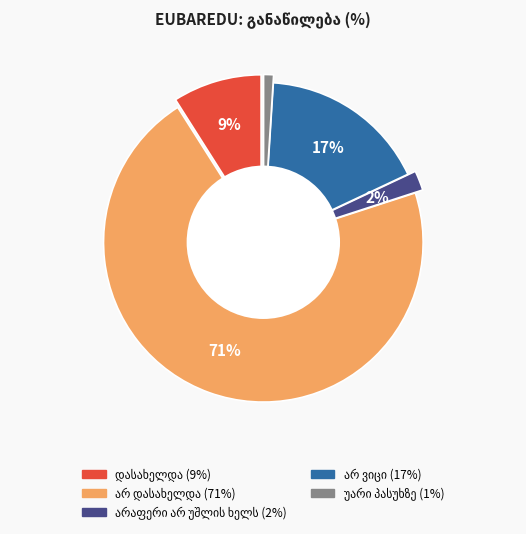

To the nearest percent, what is the combined percentage of არ დასახელდა and არ ვიცი?

88%